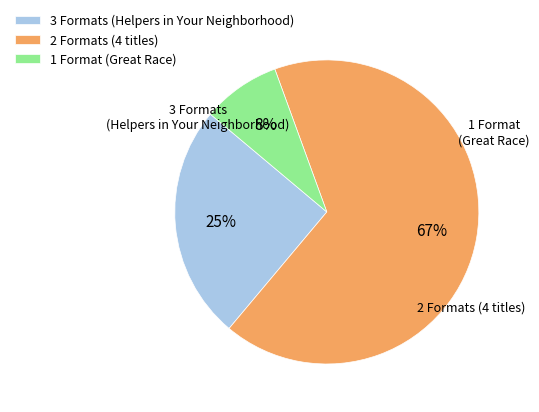

Which category accounts for the majority?

2 Formats (4 titles)